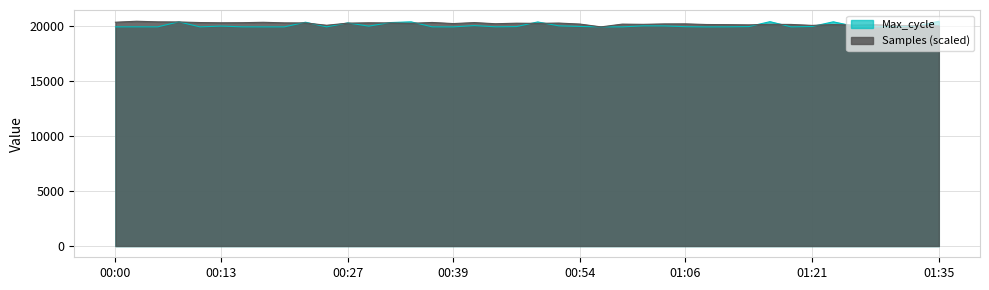

True or false: Max_cycle has more than 2 interior local peaks.

True